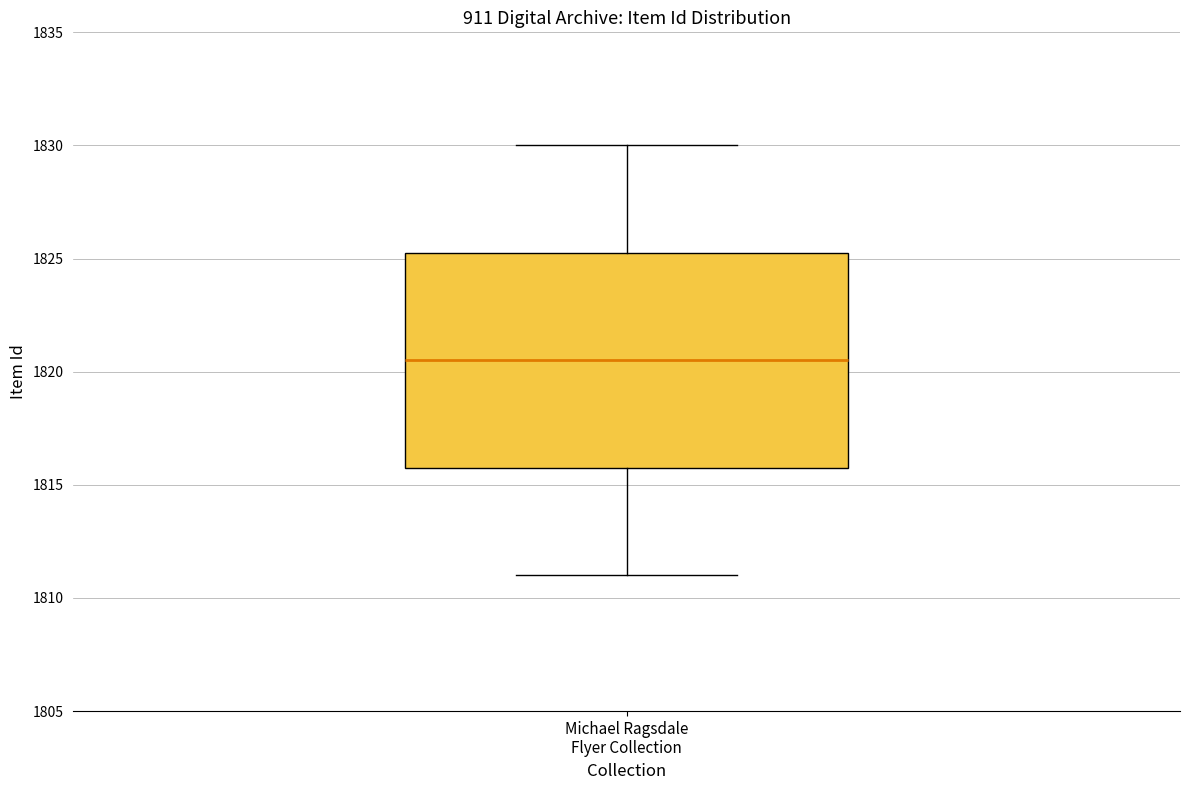

Transcribe this box plot: give where the median line is, the range the box spans, and where the two whiskers end, as read against the y-axis. The values are not printed on the chart, so give them approximately, as read against the axis.

median 1820.5, box 1816.0 to 1825.5, whiskers 1811.0 to 1830.0